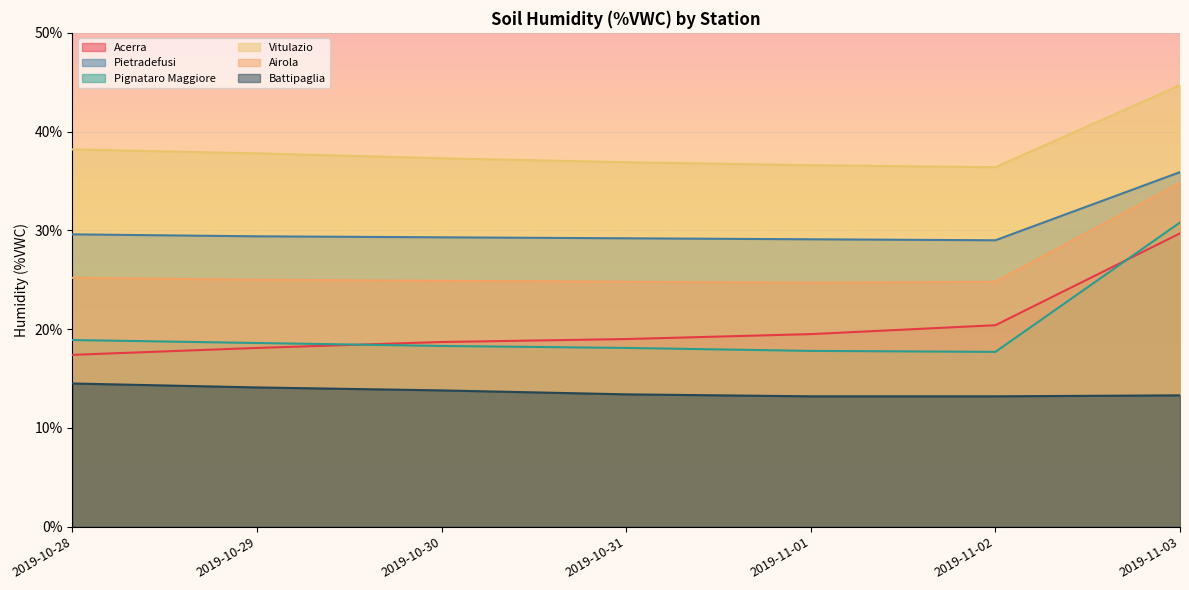

The Acerra series shows 12.6 at 2019-10-30. True or false?

False